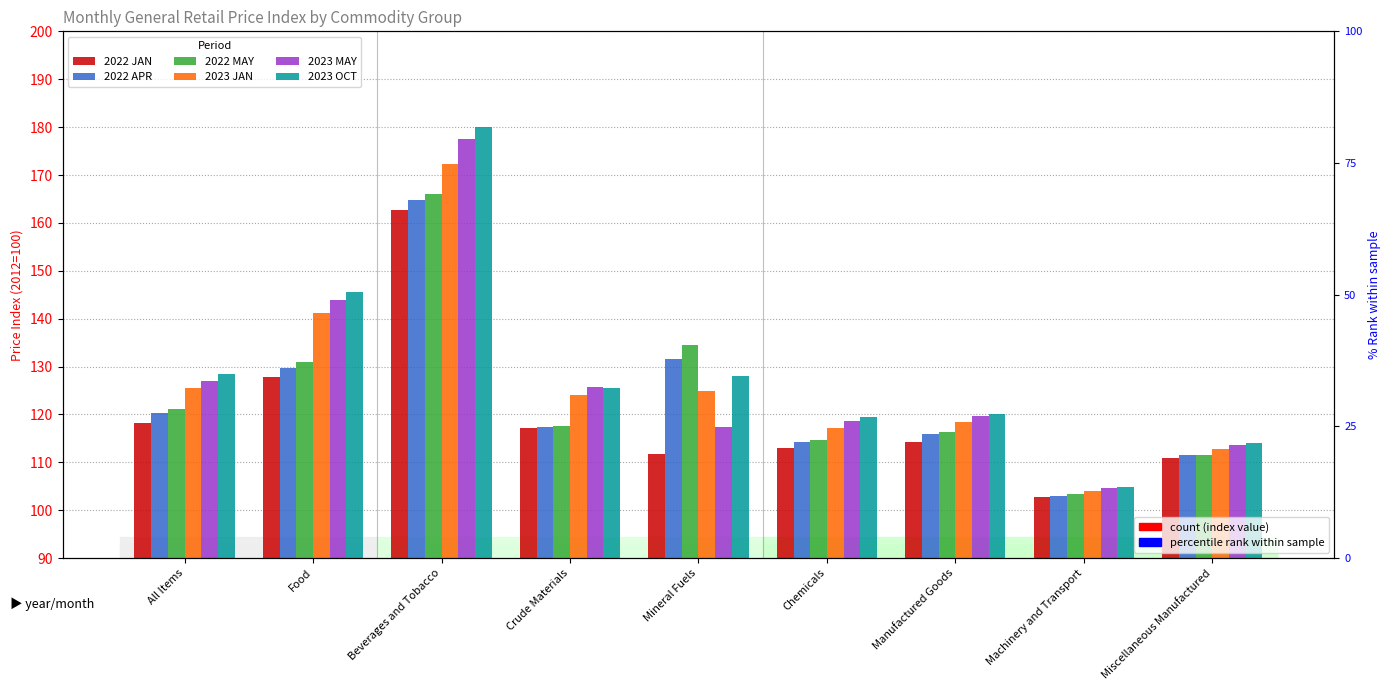

Reading left to right, transcribe all the data shown in this chart.

2022 JAN: 118.2	127.8	162.6	117.1	111.7	113.0	114.3	102.8	110.9
2022 APR: 120.3	129.8	164.7	117.3	131.6	114.3	116.0	103.0	111.5
2022 MAY: 121.1	130.9	166.1	117.5	134.5	114.6	116.3	103.3	111.5
2023 JAN: 125.6	141.2	172.4	124.0	124.9	117.1	118.5	104.0	112.8
2023 MAY: 127.0	144.0	177.6	125.8	117.3	118.6	119.6	104.6	113.6
2023 OCT: 128.4	145.6	180.0	125.5	128.0	119.4	120.1	104.9	114.0